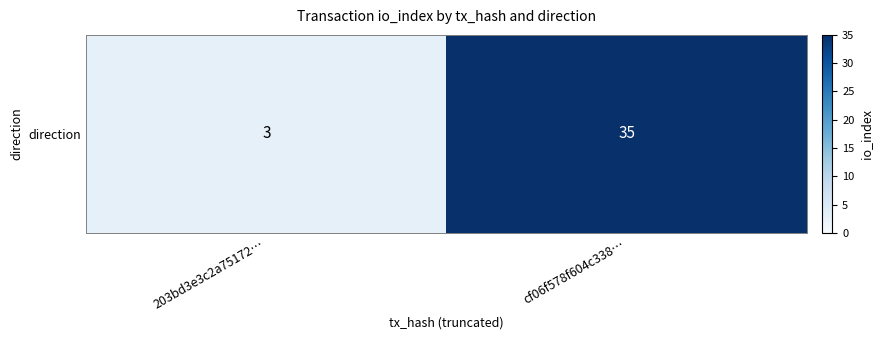

How many values are below 35?

1